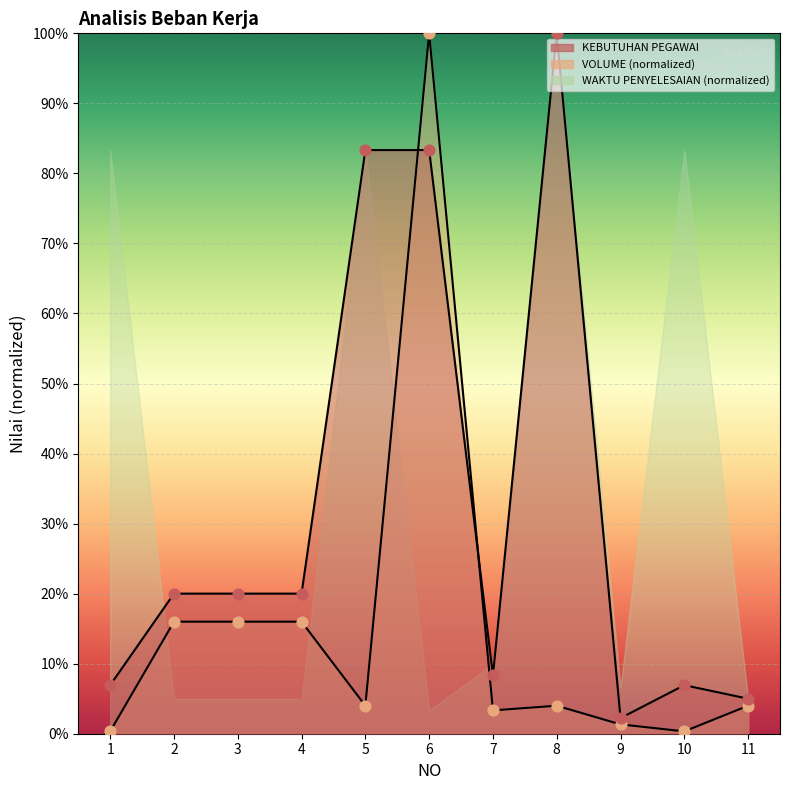

Which series contains the highest Y value?

KEBUTUHAN PEGAWAI